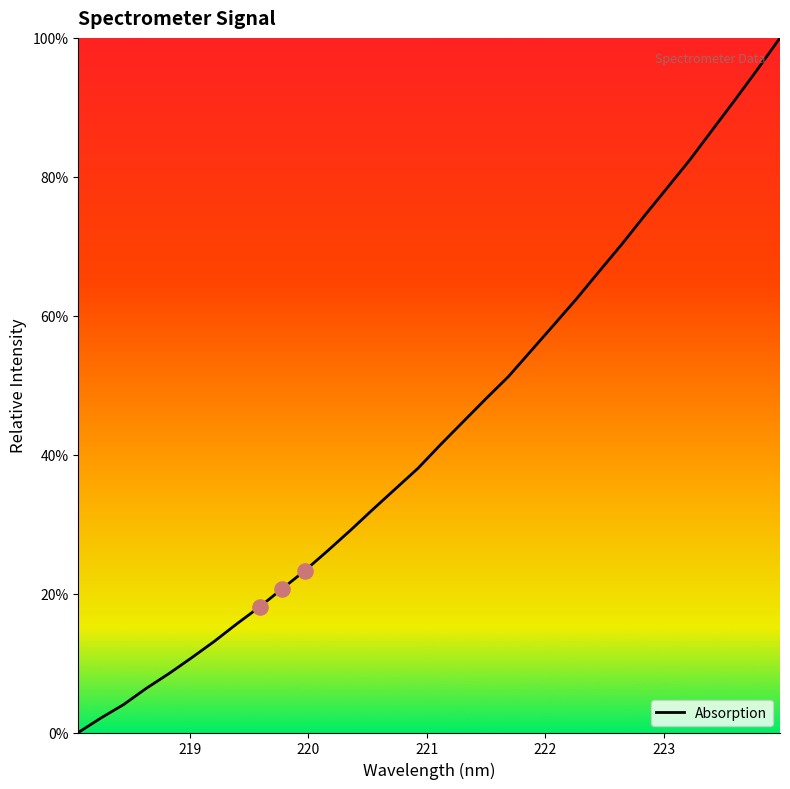

What is the greatest value displayed?

100.0